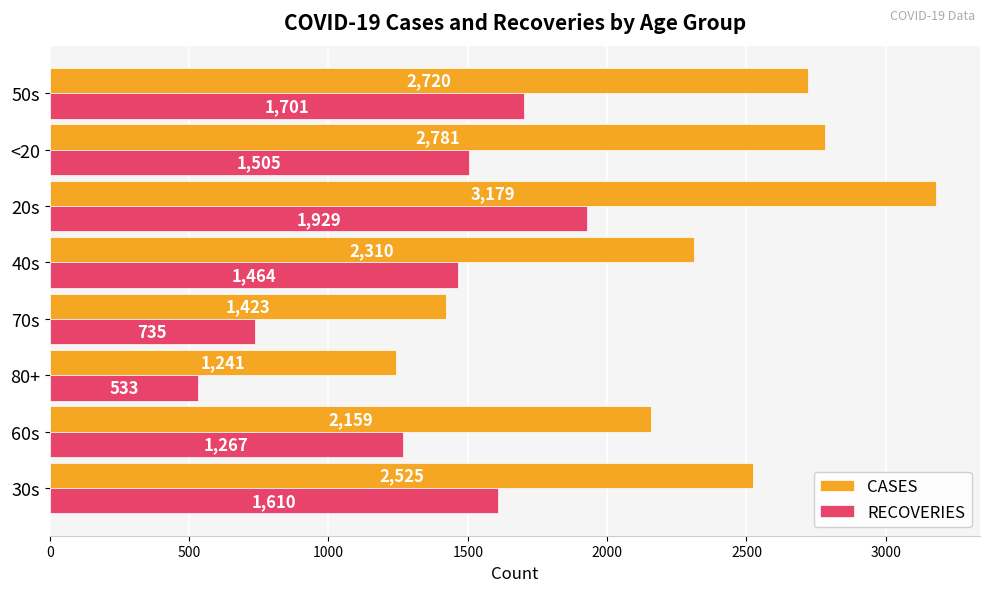

Which series changed the most between 70s and 40s?

CASES